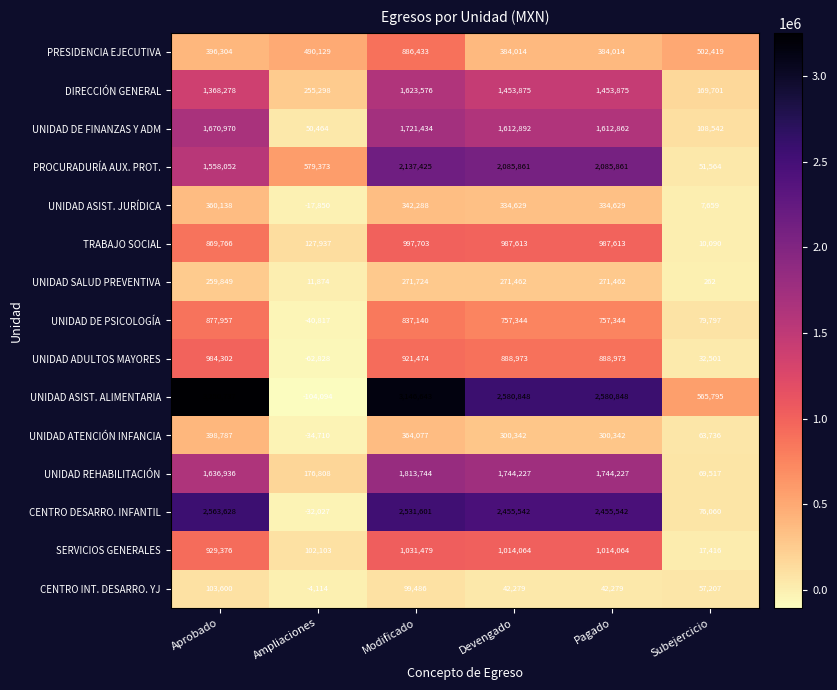

How many values in the UNIDAD ASIST. ALIMENTARIA series are below 2580848?

2